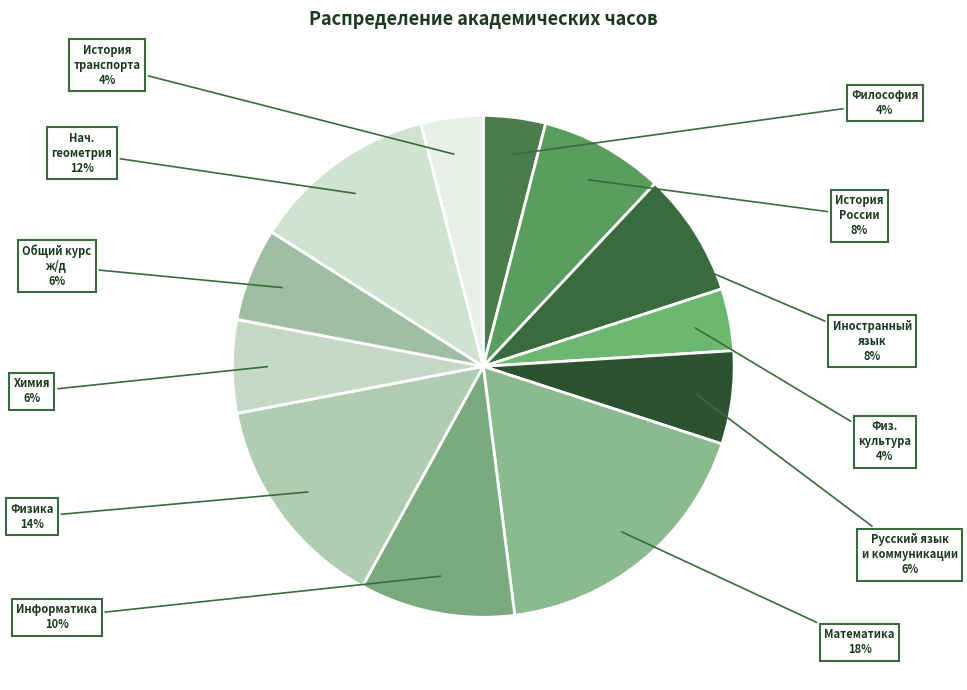

What percentage is the Физика slice, to the nearest percent?

14%